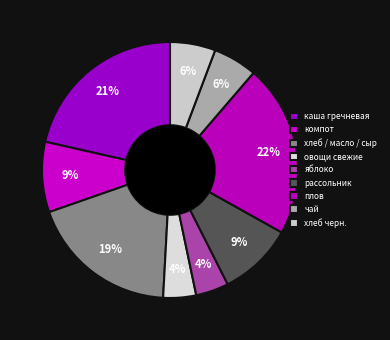

How many slices are in this pie chart?

9